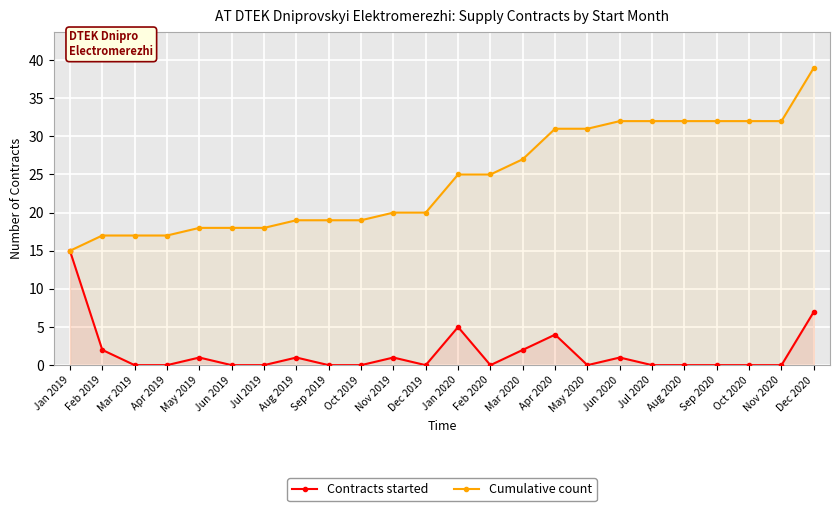

True or false: Cumulative count and Contracts started intersect in this chart.

False